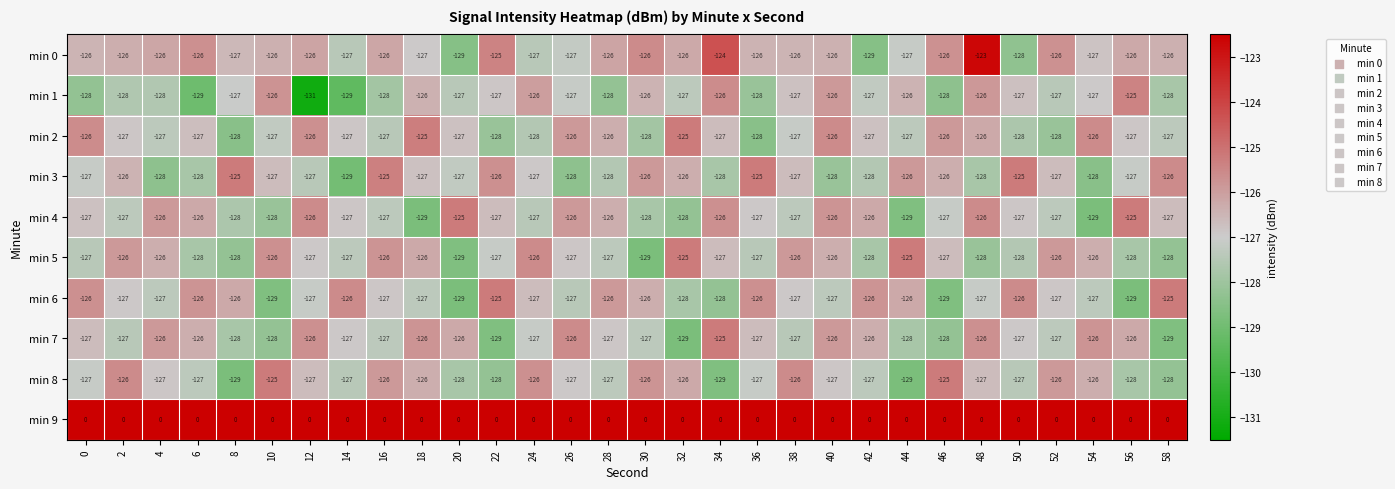

The min 4 series shows -128 at 30. True or false?

True